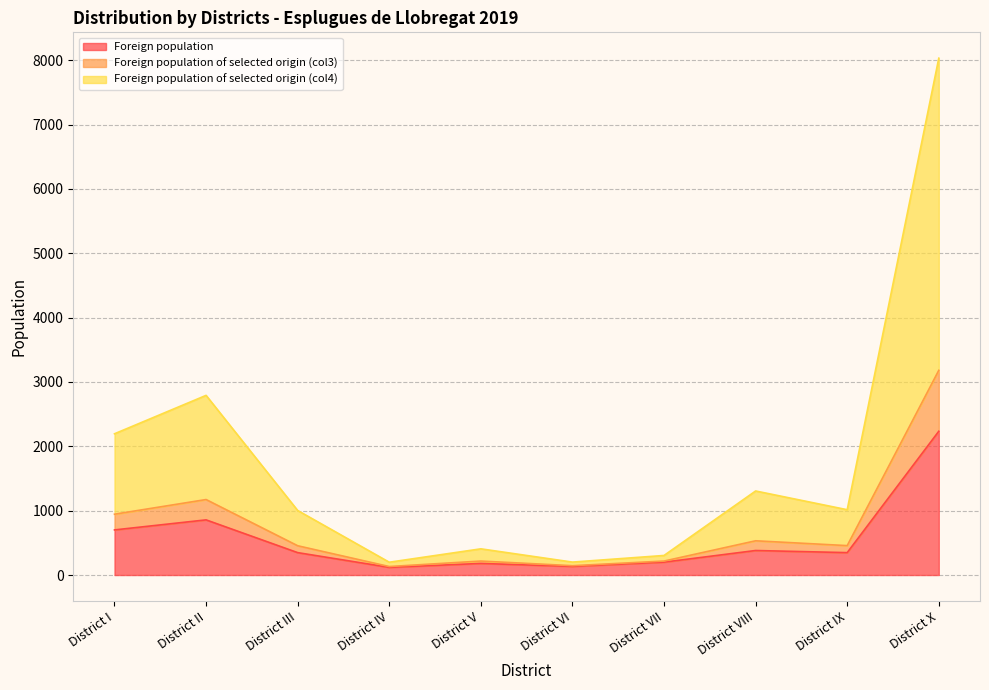

True or false: Foreign population of selected origin (col4) has a value of 227 at District IX.

False